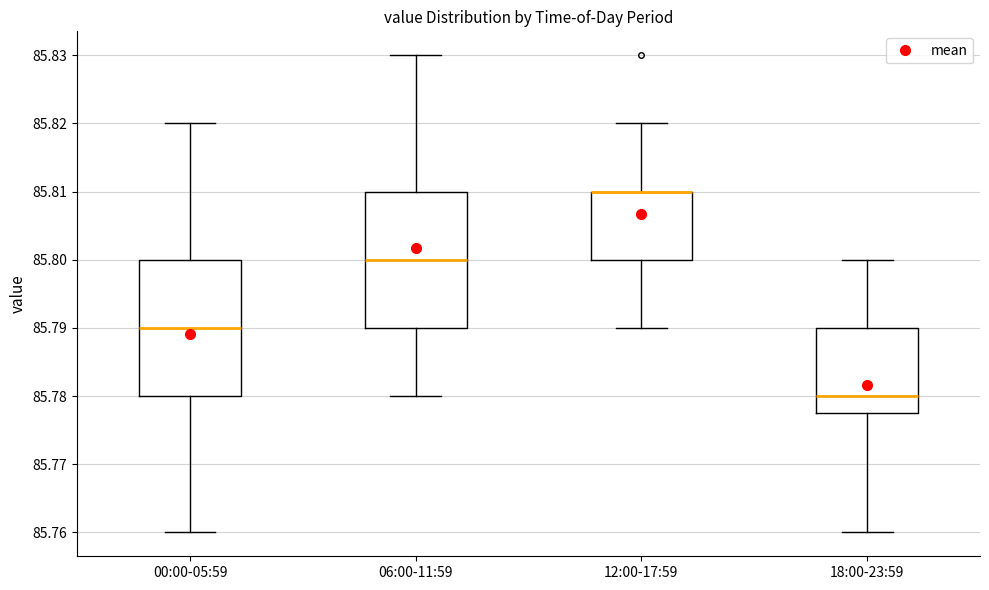

Where does the upper whisker of the box for 12:00-17:59 end on the y-axis? The values are not printed on the chart, so give them approximately, as read against the axis.

85.820